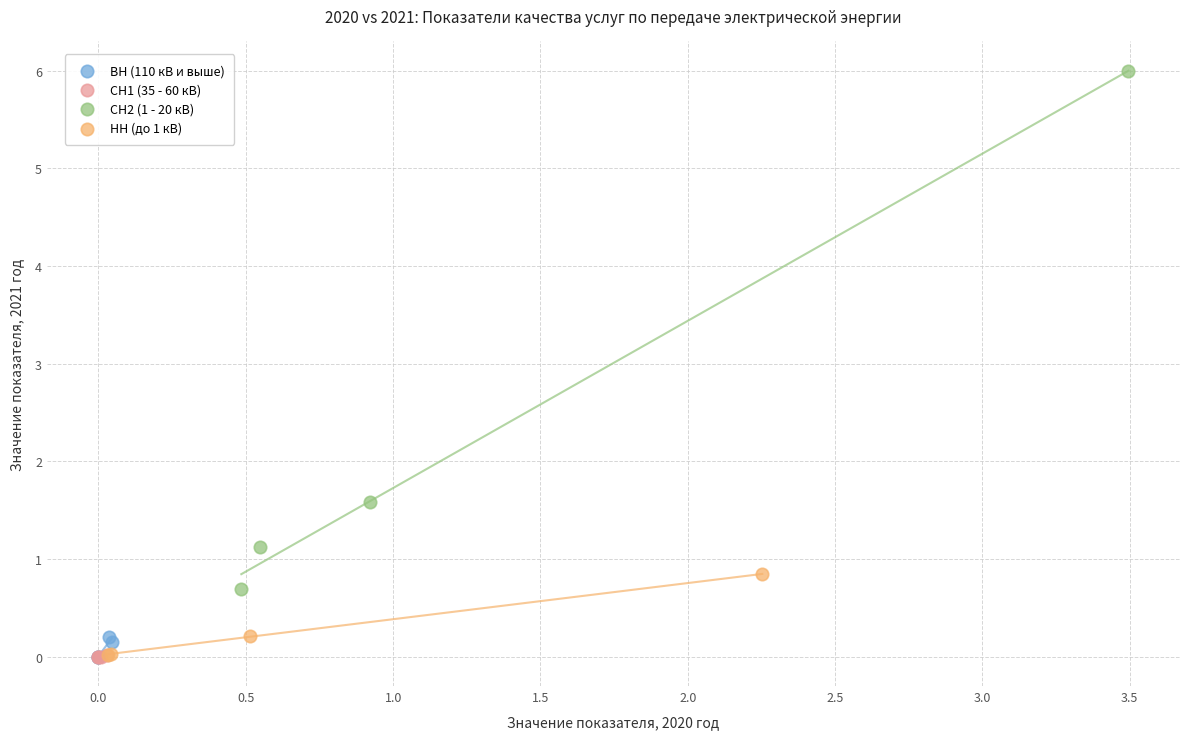

Which series has the widest spread of Y values?

СН2 (1 - 20 кВ)